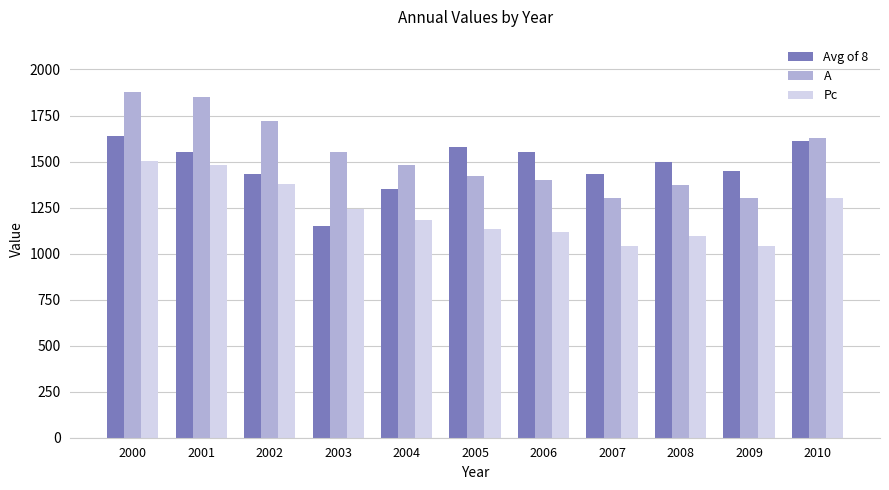

Reading right to left, extract all data points from this chart.

Avg of 8: 1610	1450	1500	1430	1550	1580	1350	1150	1430	1550	1640
A: 1630	1300	1370	1300	1400	1420	1480	1550	1720	1850	1880
Pc: 1304	1040	1096	1040	1120	1136	1184	1240	1376	1480	1504